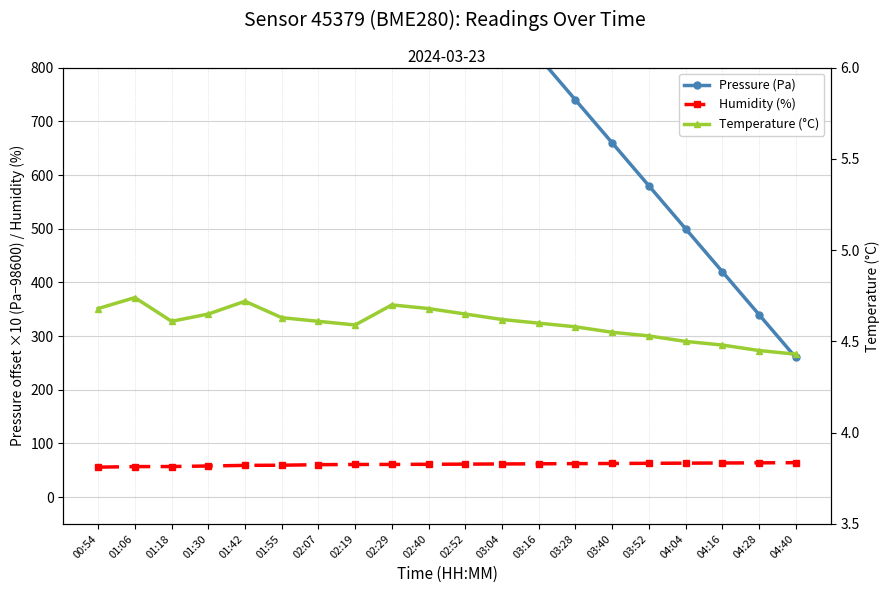

Reading right to left, list all the values displayed in this chart.

Pressure (Pa): 260.0	340.0	420.0	500.0	580.0	660.0	740.0	820.0	900.0	980.0	1050.0	1121.6	1210.0	1423.1	1585.0	1665.3	1840.0	2025.0	2250.9	2375.9
Humidity (%): 64.0	63.7	63.4	63.1	62.8	62.5	62.2	61.9	61.6	61.3	61.0	60.7	60.6	60.3	59.3	59.0	57.8	56.8	56.7	55.6
Temperature (°C): 4.4	4.5	4.5	4.5	4.5	4.5	4.6	4.6	4.6	4.7	4.7	4.7	4.6	4.6	4.6	4.7	4.7	4.6	4.7	4.7